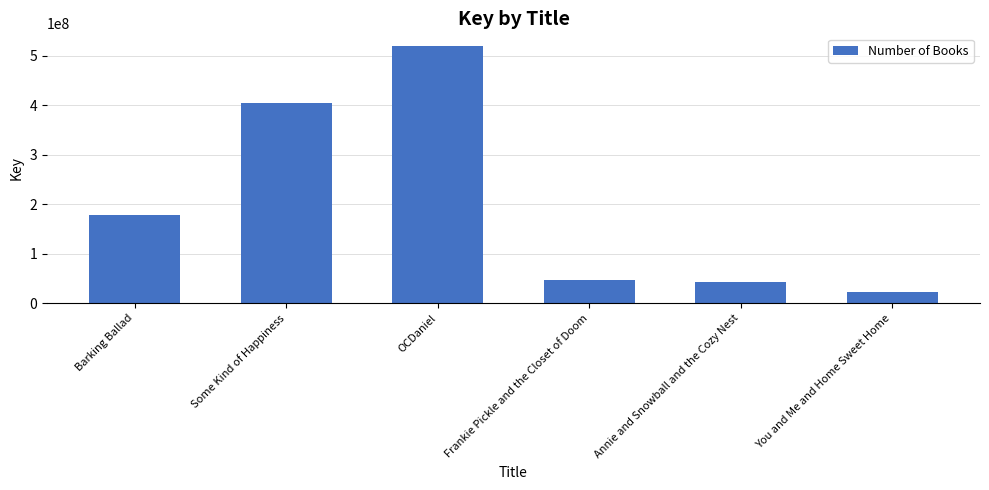

How many bars are there in total?

6